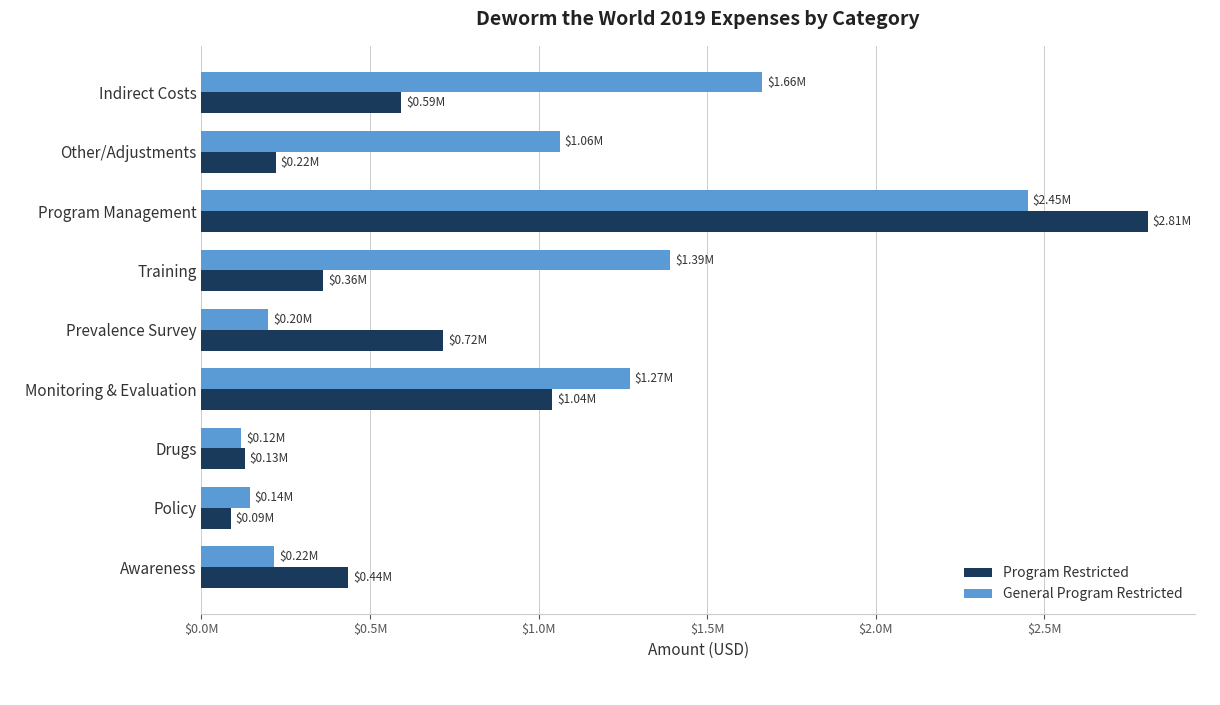

What are all the series names shown in the legend?

Program Restricted, General Program Restricted